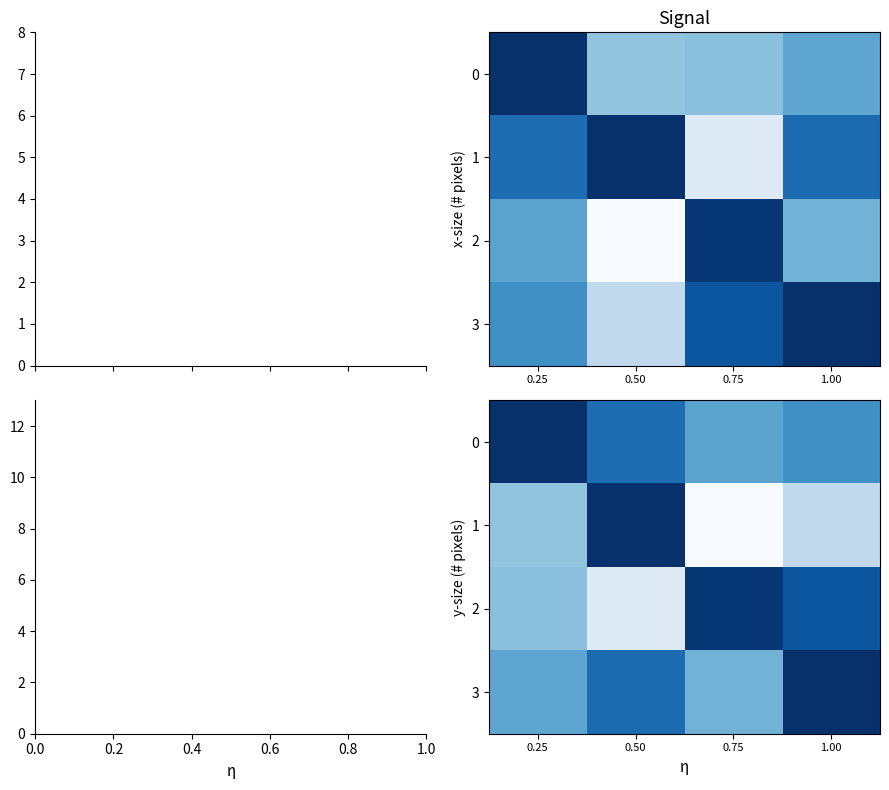

At 0.25, list the series in order from largest to smallest.

row_0, row_3, row_2, row_1